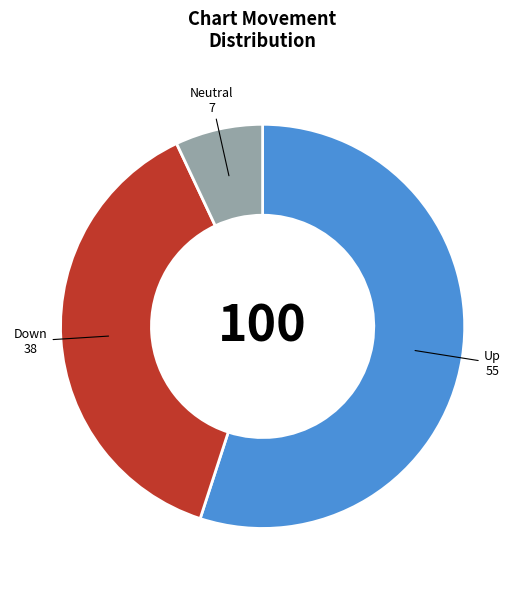

What is the largest slice in the pie chart?

Up